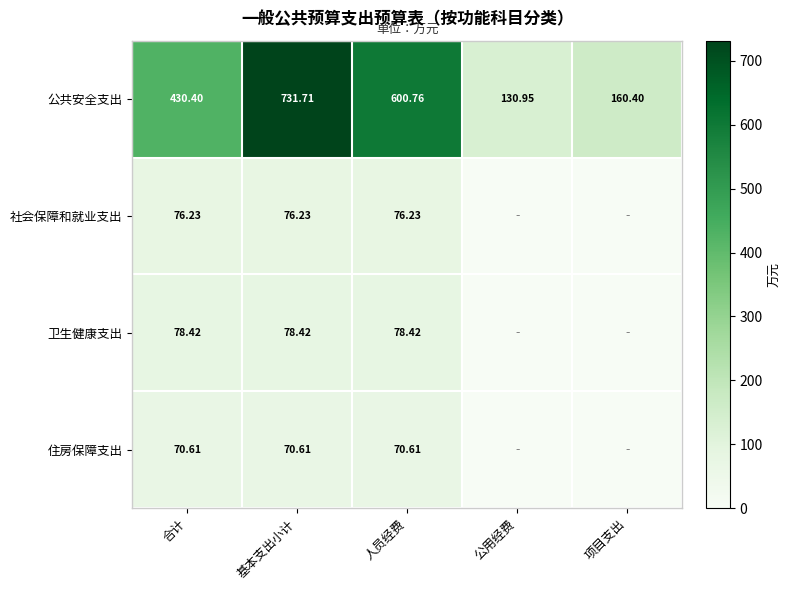

At 合计, list the series in order from largest to smallest.

公共安全支出, 卫生健康支出, 社会保障和就业支出, 住房保障支出